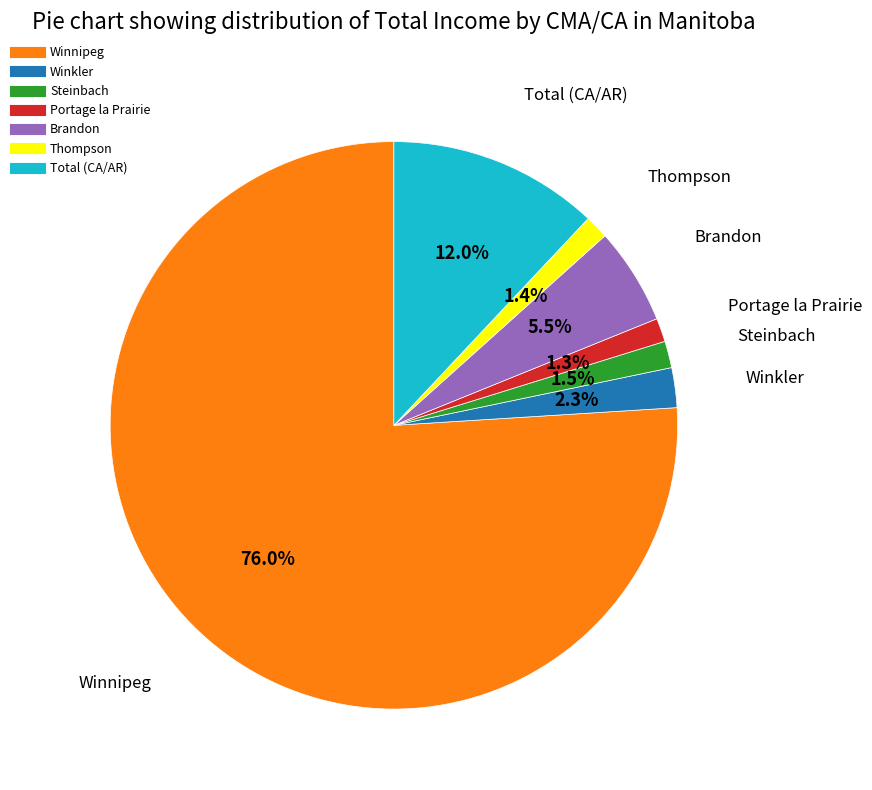

Approximately how many times larger is the value at Thompson compared to Winkler?

0.6